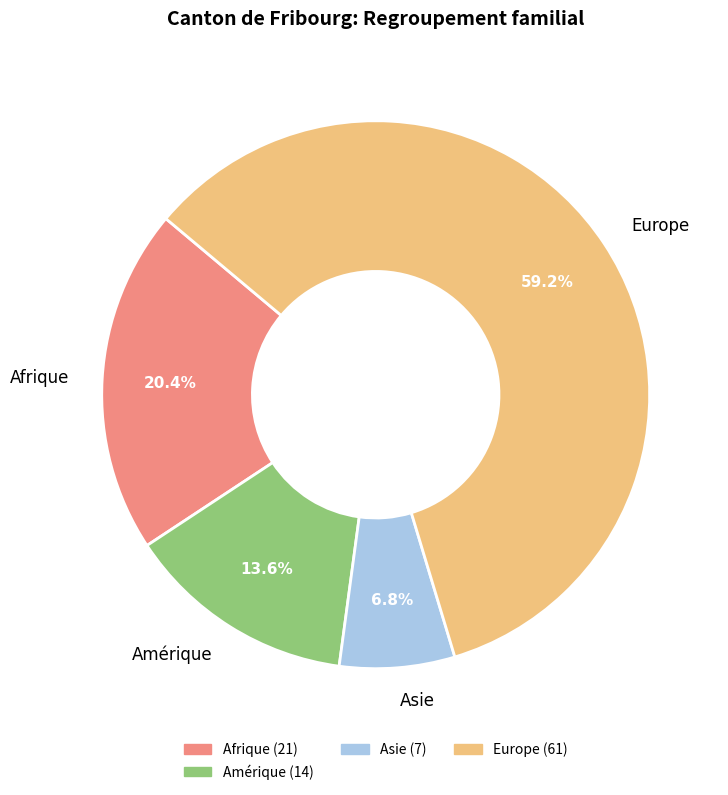

Rank the categories by value from highest to lowest.

Europe, Afrique, Amérique, Asie